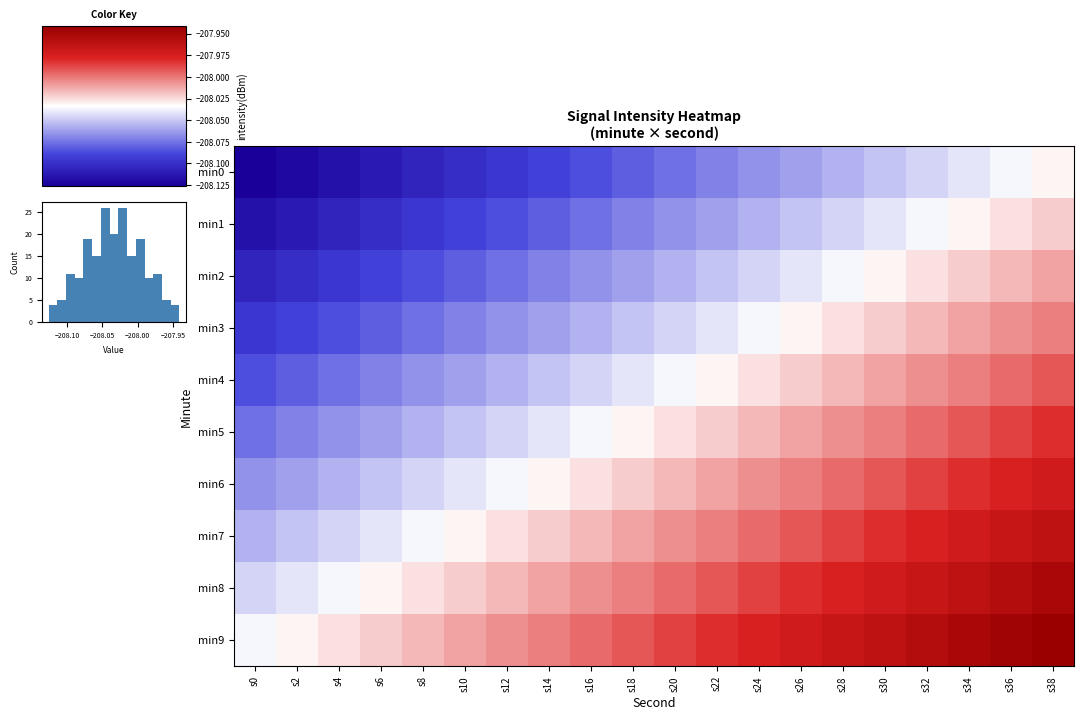

Reading right to left, extract all data points from this chart.

min0: s38=-208.0	s36=-208.0	s34=-208.0	s32=-208.0	s30=-208.1	s28=-208.1	s26=-208.1	s24=-208.1	s22=-208.1	s20=-208.1	s18=-208.1	s16=-208.1	s14=-208.1	s12=-208.1	s10=-208.1	s8=-208.1	s6=-208.1	s4=-208.1	s2=-208.1	s0=-208.1
min1: s38=-208.0	s36=-208.0	s34=-208.0	s32=-208.0	s30=-208.0	s28=-208.0	s26=-208.1	s24=-208.1	s22=-208.1	s20=-208.1	s18=-208.1	s16=-208.1	s14=-208.1	s12=-208.1	s10=-208.1	s8=-208.1	s6=-208.1	s4=-208.1	s2=-208.1	s0=-208.1
min2: s38=-208.0	s36=-208.0	s34=-208.0	s32=-208.0	s30=-208.0	s28=-208.0	s26=-208.0	s24=-208.0	s22=-208.1	s20=-208.1	s18=-208.1	s16=-208.1	s14=-208.1	s12=-208.1	s10=-208.1	s8=-208.1	s6=-208.1	s4=-208.1	s2=-208.1	s0=-208.1
min3: s38=-208.0	s36=-208.0	s34=-208.0	s32=-208.0	s30=-208.0	s28=-208.0	s26=-208.0	s24=-208.0	s22=-208.0	s20=-208.0	s18=-208.1	s16=-208.1	s14=-208.1	s12=-208.1	s10=-208.1	s8=-208.1	s6=-208.1	s4=-208.1	s2=-208.1	s0=-208.1
min4: s38=-208.0	s36=-208.0	s34=-208.0	s32=-208.0	s30=-208.0	s28=-208.0	s26=-208.0	s24=-208.0	s22=-208.0	s20=-208.0	s18=-208.0	s16=-208.0	s14=-208.1	s12=-208.1	s10=-208.1	s8=-208.1	s6=-208.1	s4=-208.1	s2=-208.1	s0=-208.1
min5: s38=-208.0	s36=-208.0	s34=-208.0	s32=-208.0	s30=-208.0	s28=-208.0	s26=-208.0	s24=-208.0	s22=-208.0	s20=-208.0	s18=-208.0	s16=-208.0	s14=-208.0	s12=-208.0	s10=-208.1	s8=-208.1	s6=-208.1	s4=-208.1	s2=-208.1	s0=-208.1
min6: s38=-208.0	s36=-208.0	s34=-208.0	s32=-208.0	s30=-208.0	s28=-208.0	s26=-208.0	s24=-208.0	s22=-208.0	s20=-208.0	s18=-208.0	s16=-208.0	s14=-208.0	s12=-208.0	s10=-208.0	s8=-208.0	s6=-208.1	s4=-208.1	s2=-208.1	s0=-208.1
min7: s38=-208.0	s36=-208.0	s34=-208.0	s32=-208.0	s30=-208.0	s28=-208.0	s26=-208.0	s24=-208.0	s22=-208.0	s20=-208.0	s18=-208.0	s16=-208.0	s14=-208.0	s12=-208.0	s10=-208.0	s8=-208.0	s6=-208.0	s4=-208.0	s2=-208.1	s0=-208.1
min8: s38=-208.0	s36=-208.0	s34=-208.0	s32=-208.0	s30=-208.0	s28=-208.0	s26=-208.0	s24=-208.0	s22=-208.0	s20=-208.0	s18=-208.0	s16=-208.0	s14=-208.0	s12=-208.0	s10=-208.0	s8=-208.0	s6=-208.0	s4=-208.0	s2=-208.0	s0=-208.0
min9: s38=-207.9	s36=-207.9	s34=-208.0	s32=-208.0	s30=-208.0	s28=-208.0	s26=-208.0	s24=-208.0	s22=-208.0	s20=-208.0	s18=-208.0	s16=-208.0	s14=-208.0	s12=-208.0	s10=-208.0	s8=-208.0	s6=-208.0	s4=-208.0	s2=-208.0	s0=-208.0